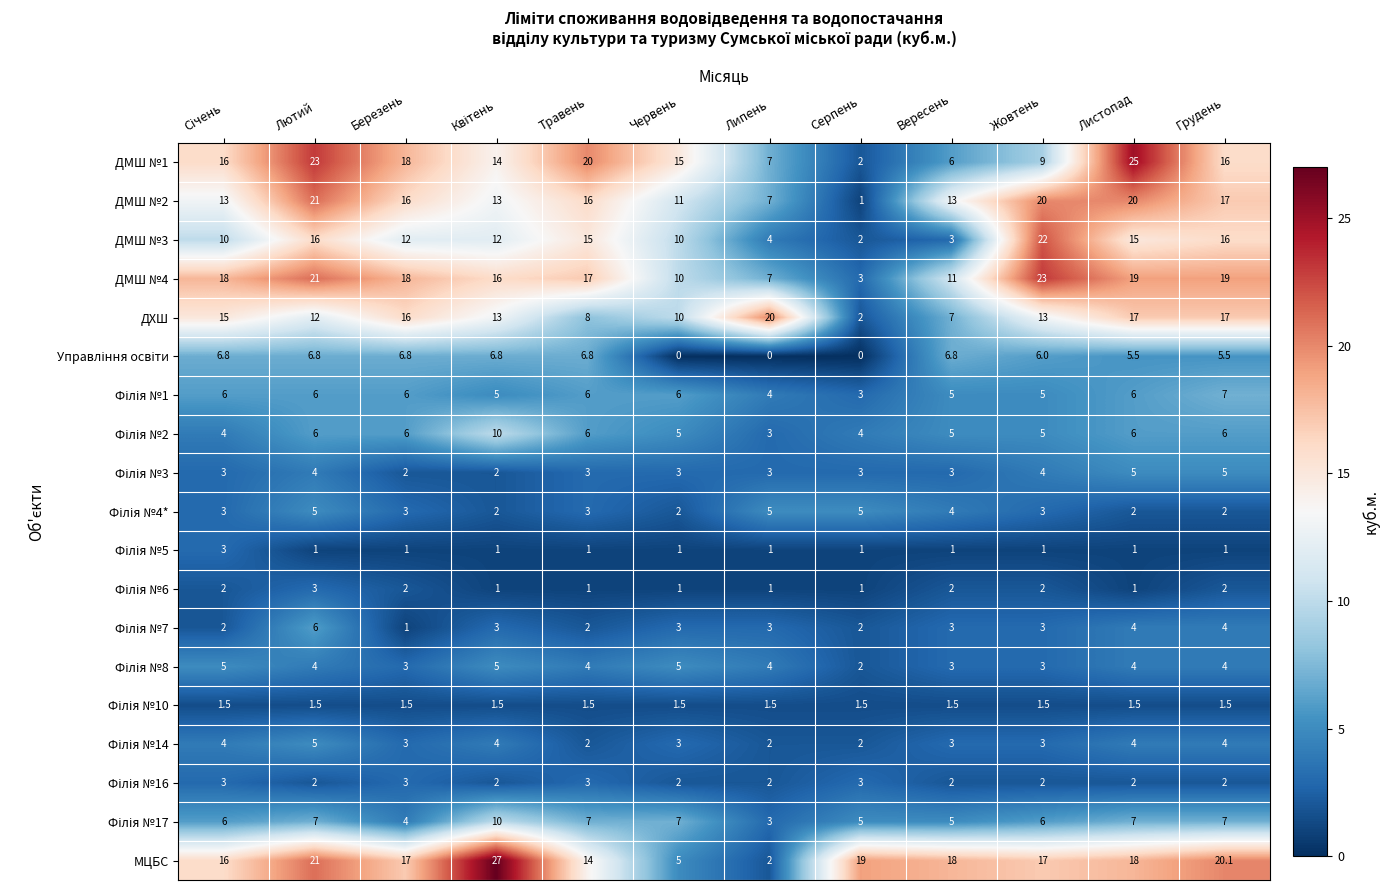

What is the approximate value of МЦБС at Грудень?

20.1